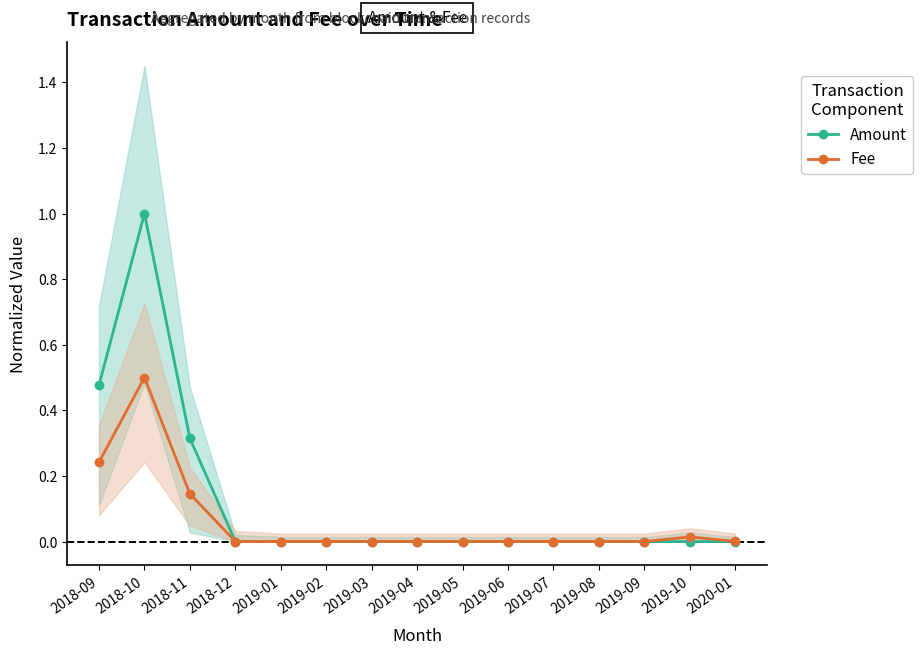

Between 2019-02 and 2018-10, which is larger?

2018-10